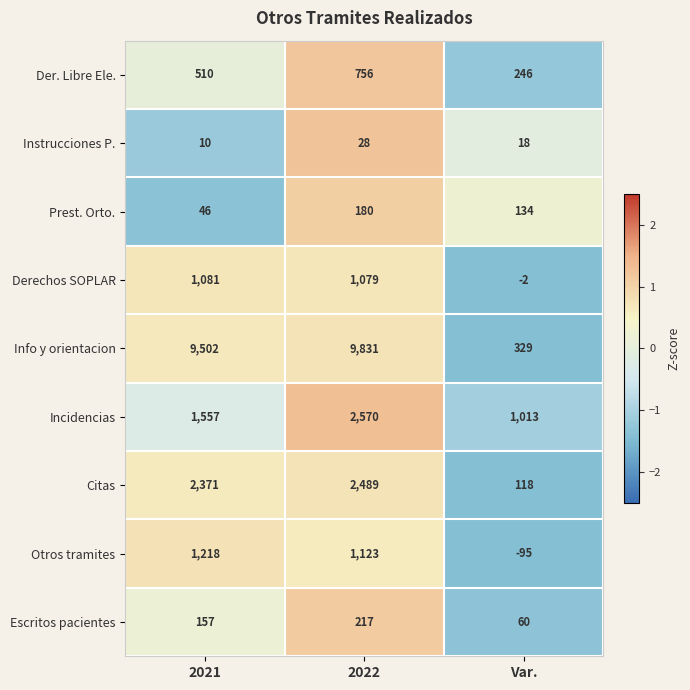

The Otros tramites series shows 1123 at 2022. True or false?

True